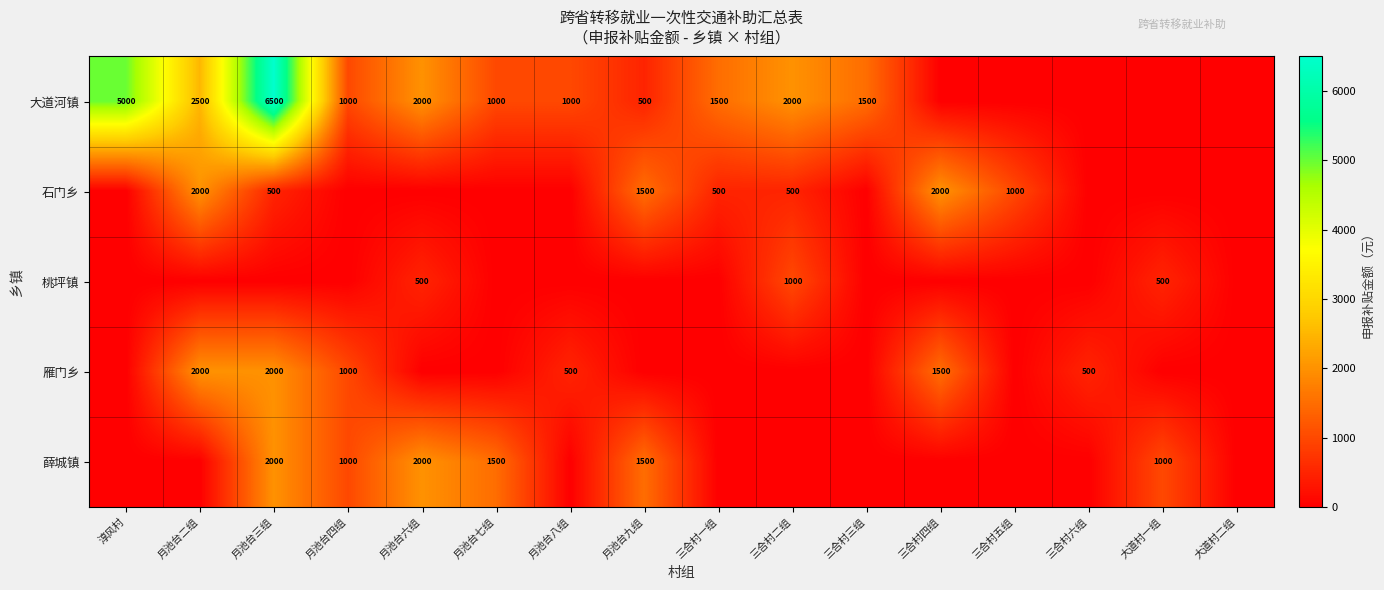

What is the spread (max minus min) of values at 三合村四组?

2000